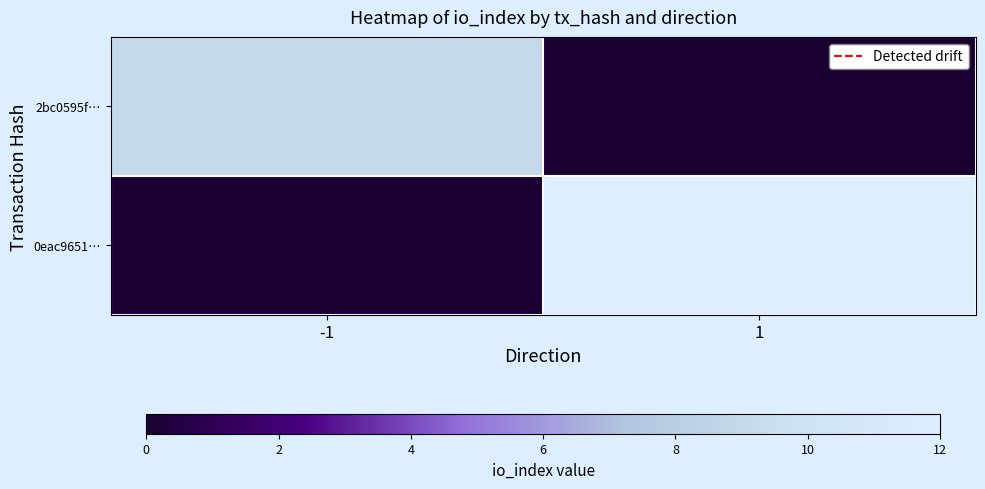

At 1, list the series in order from largest to smallest.

0eac9651…, 2bc0595f…